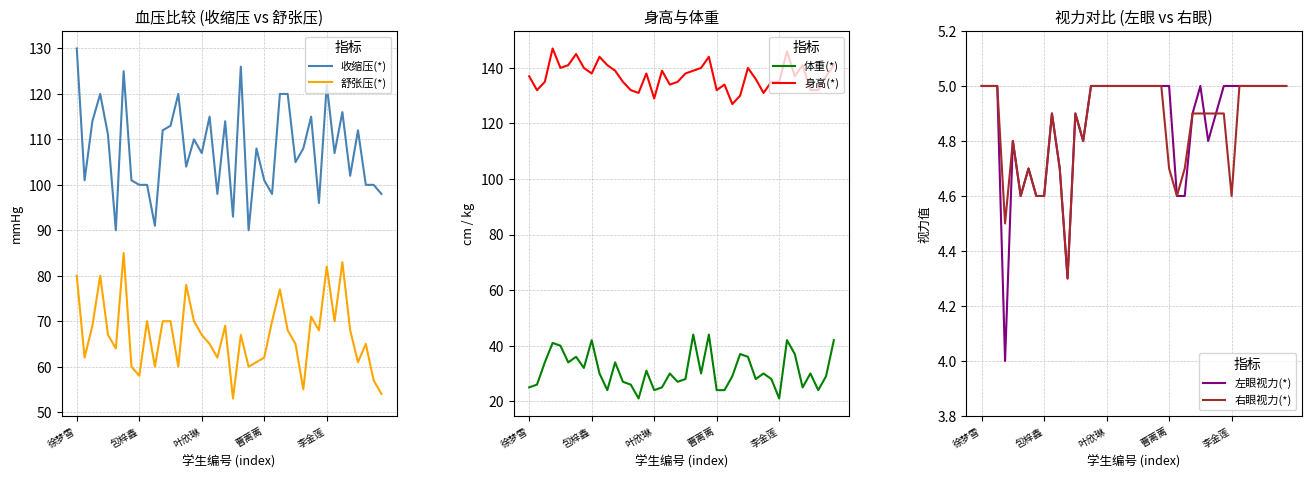

What is the difference between the second highest and second lowest values in the 收缩压(*) series?

36